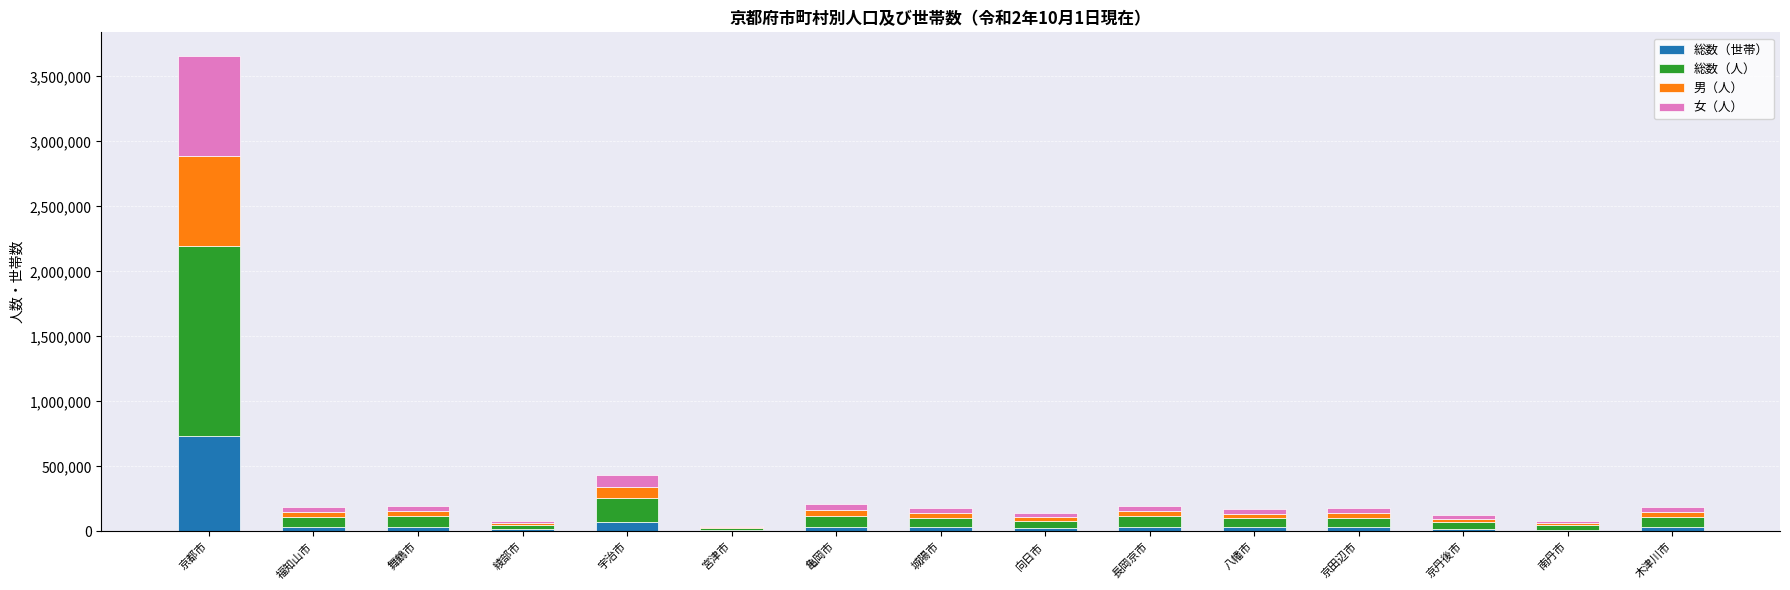

At which category is the sum across all series the highest?

京都市